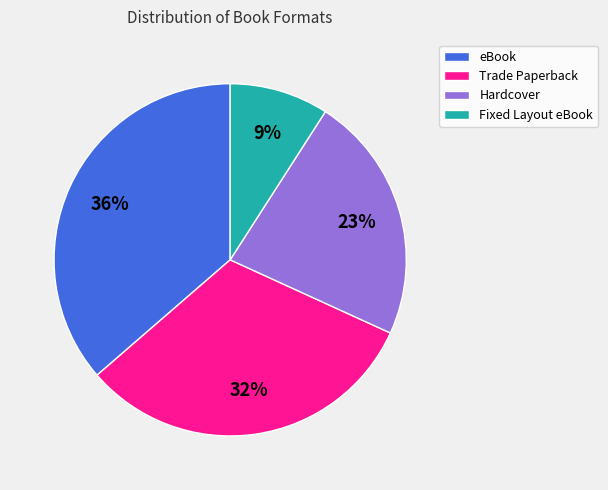

Rank the categories by value from highest to lowest.

eBook, Trade Paperback, Hardcover, Fixed Layout eBook